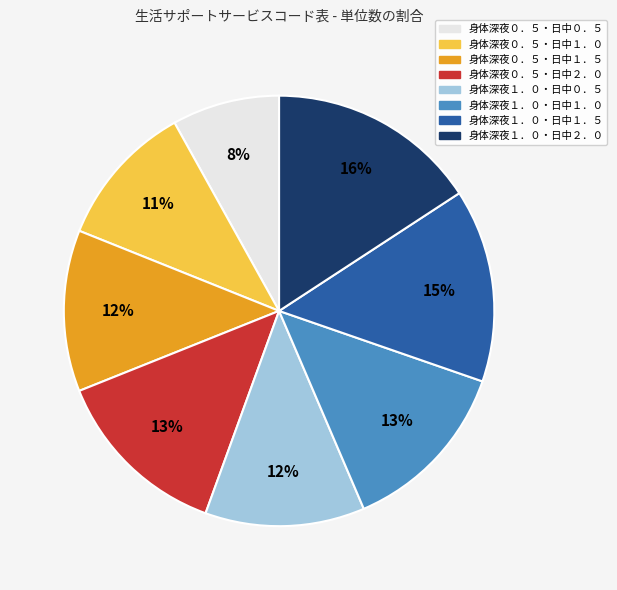

To the nearest percent, what is the average slice percentage?

12%